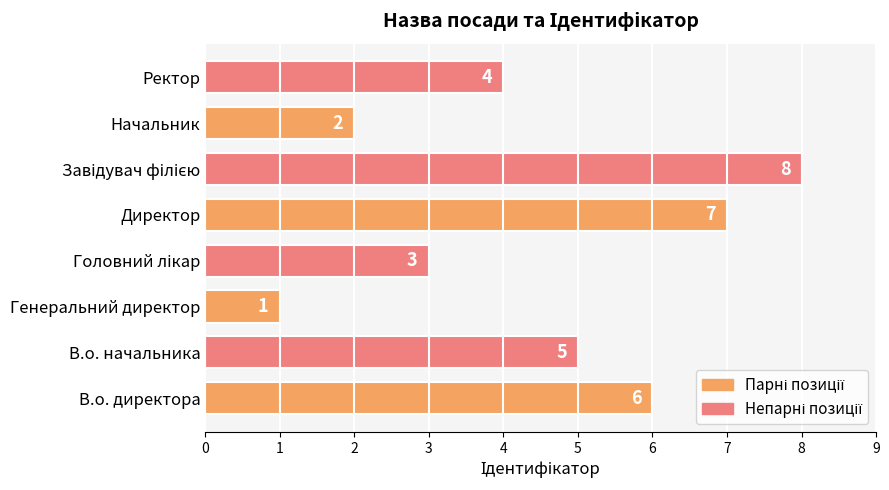

True or false: the data shows 4 at Директор.

False